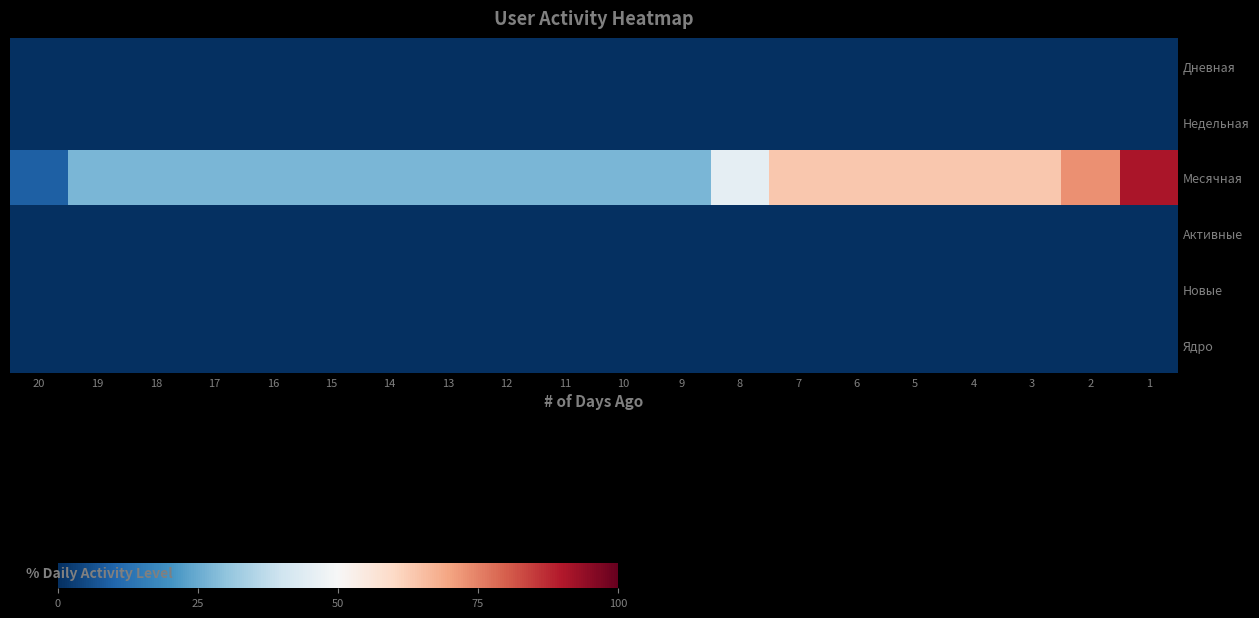

Between 14 and 7, which series saw the biggest shift?

Месячная